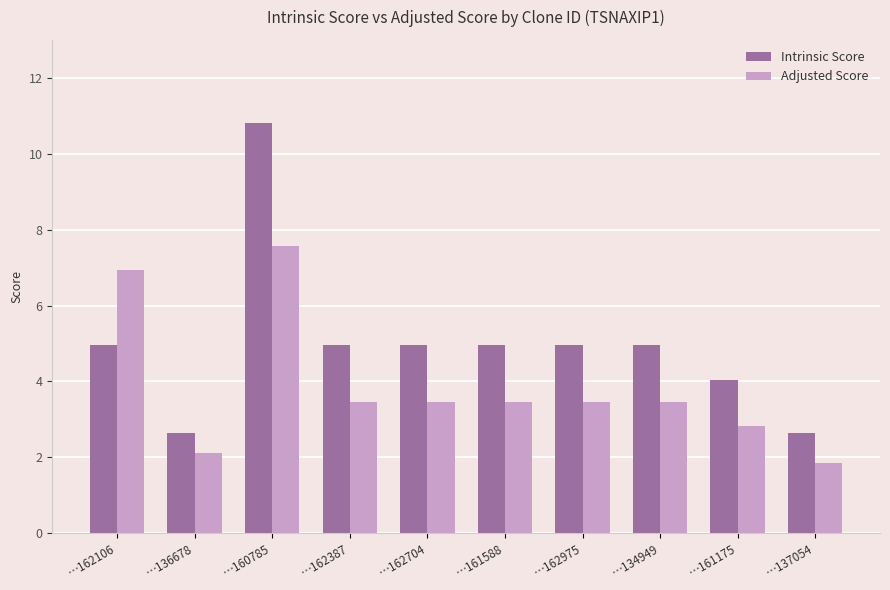

At which label does Intrinsic Score first exceed 4?

…162106